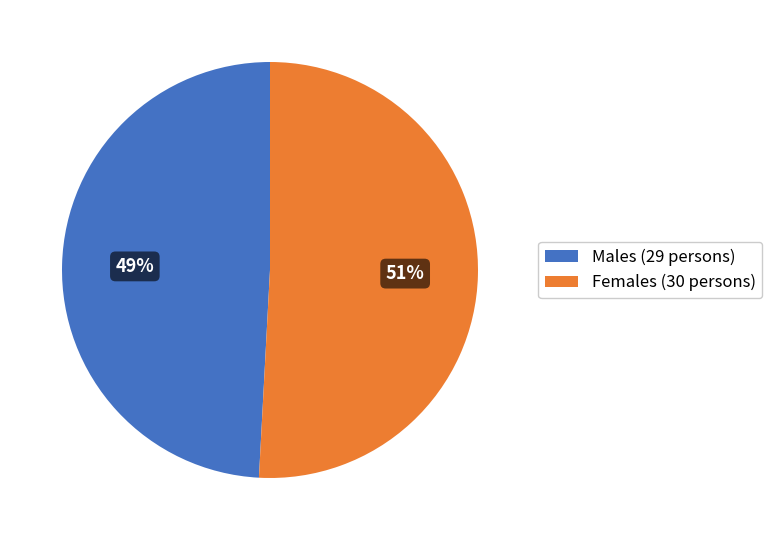

Is there a majority slice in this chart?

Yes